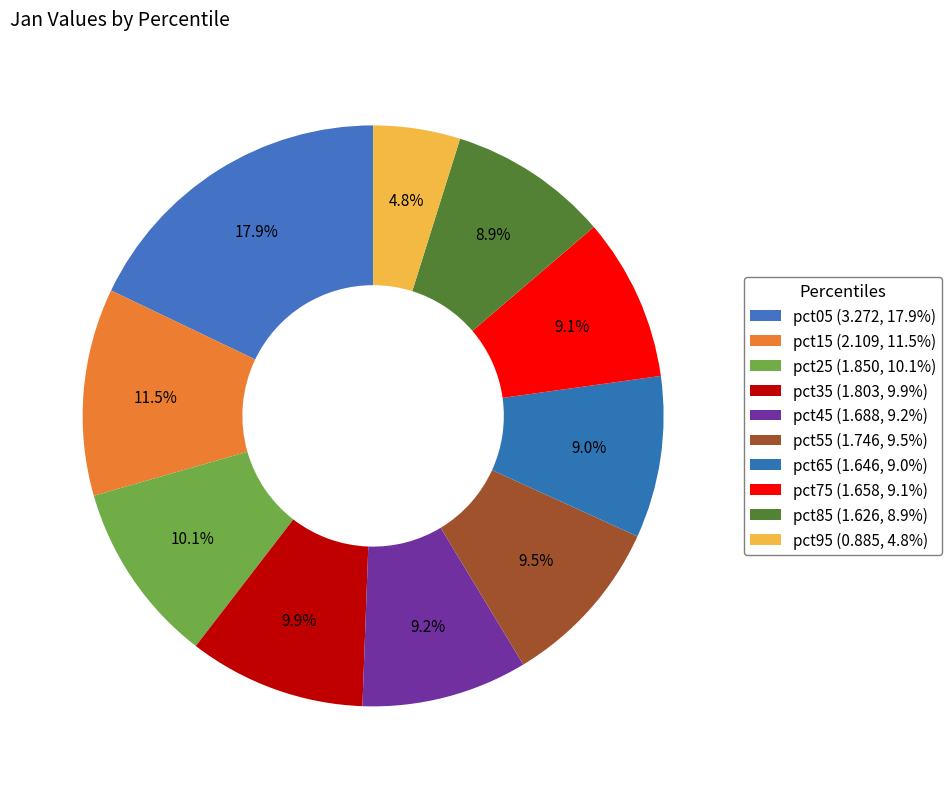

Is the sum of pct15 and pct05 greater than half?

No